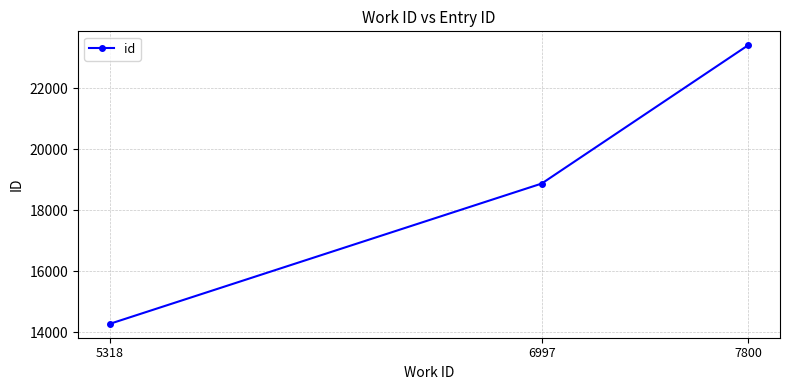

Does the chart have visible grid lines?

Yes